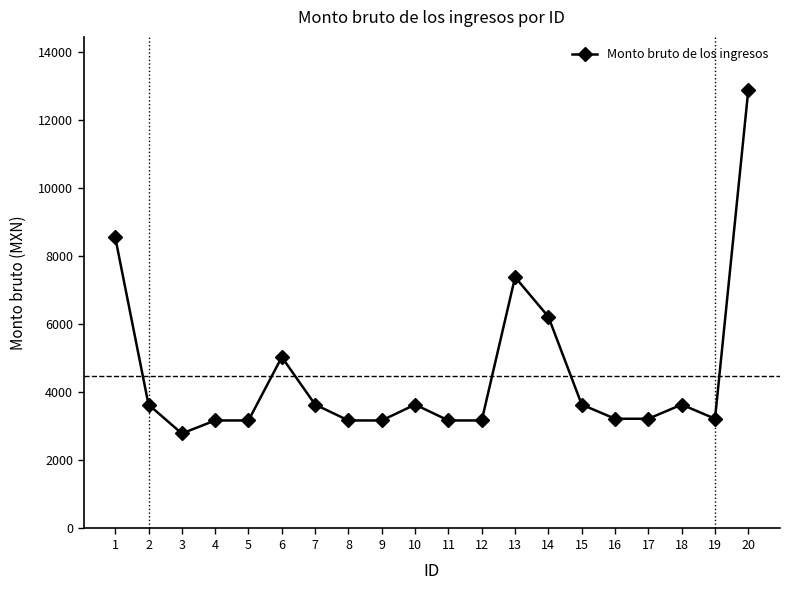

The chart shows a value of 3641.0 at 18. True or false?

True